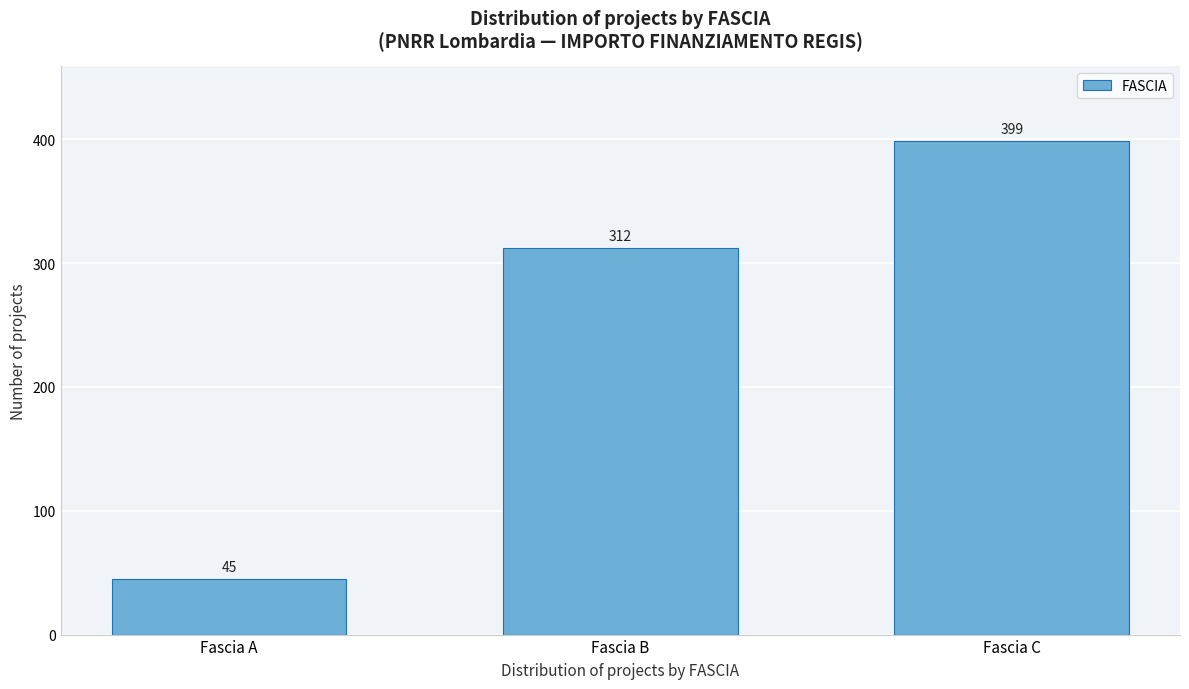

Reading right to left, transcribe all the data shown in this chart.

Fascia C=399	Fascia B=312	Fascia A=45